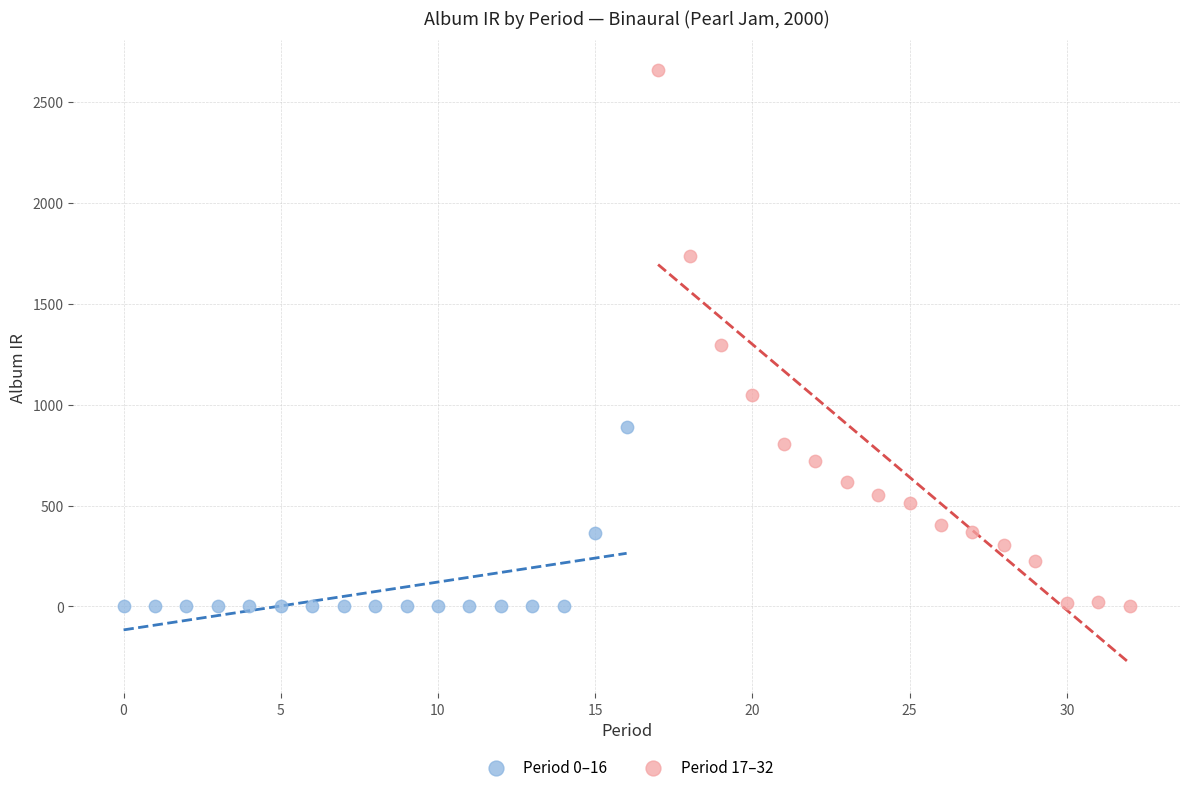

What are all the series names shown in the legend?

Period 0–16, Period 17–32